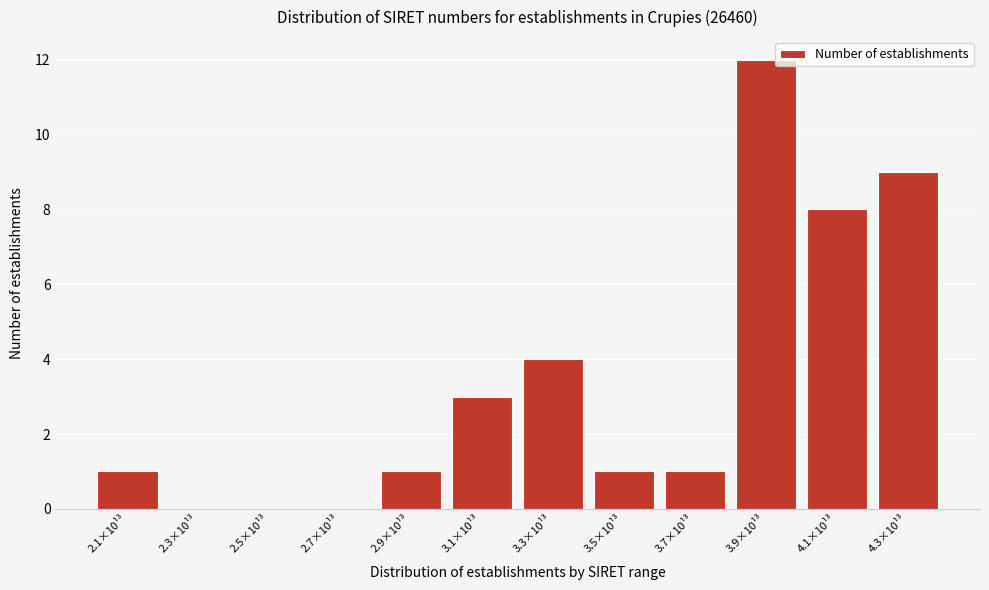

Reading left to right, extract all data points from this chart.

2.1×10¹³=1	2.3×10¹³=0	2.5×10¹³=0	2.7×10¹³=0	2.9×10¹³=1	3.1×10¹³=3	3.3×10¹³=4	3.5×10¹³=1	3.7×10¹³=1	3.9×10¹³=12	4.1×10¹³=8	4.3×10¹³=9